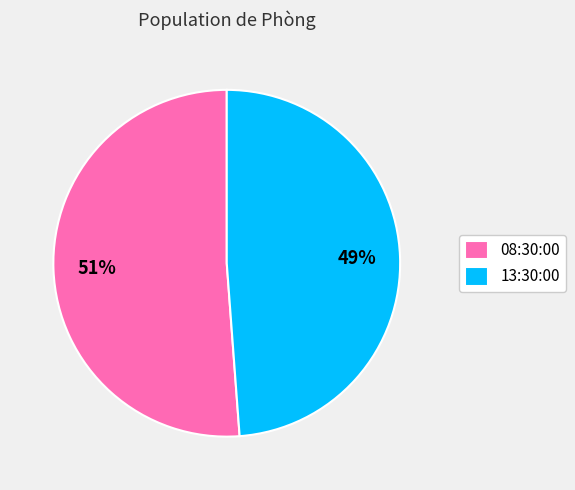

What percentage is the 08:30:00 slice, to the nearest percent?

51%